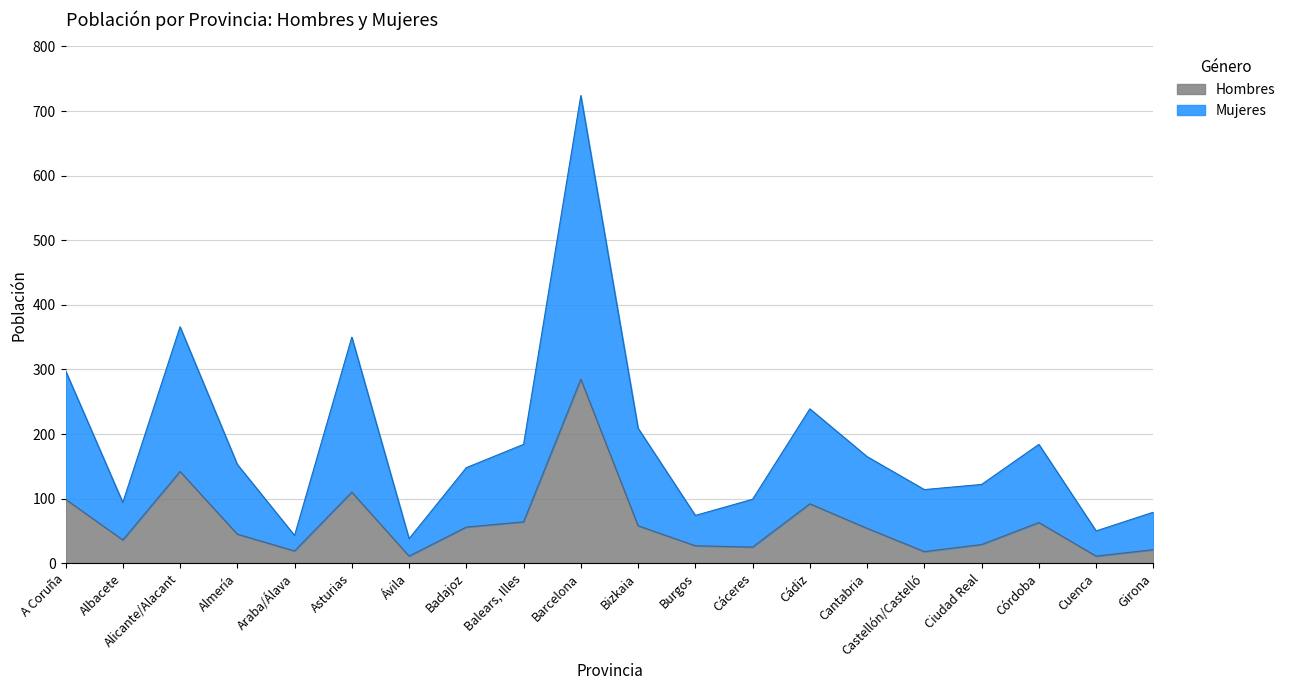

The value of Hombres at Ciudad Real is 29. True or false?

True